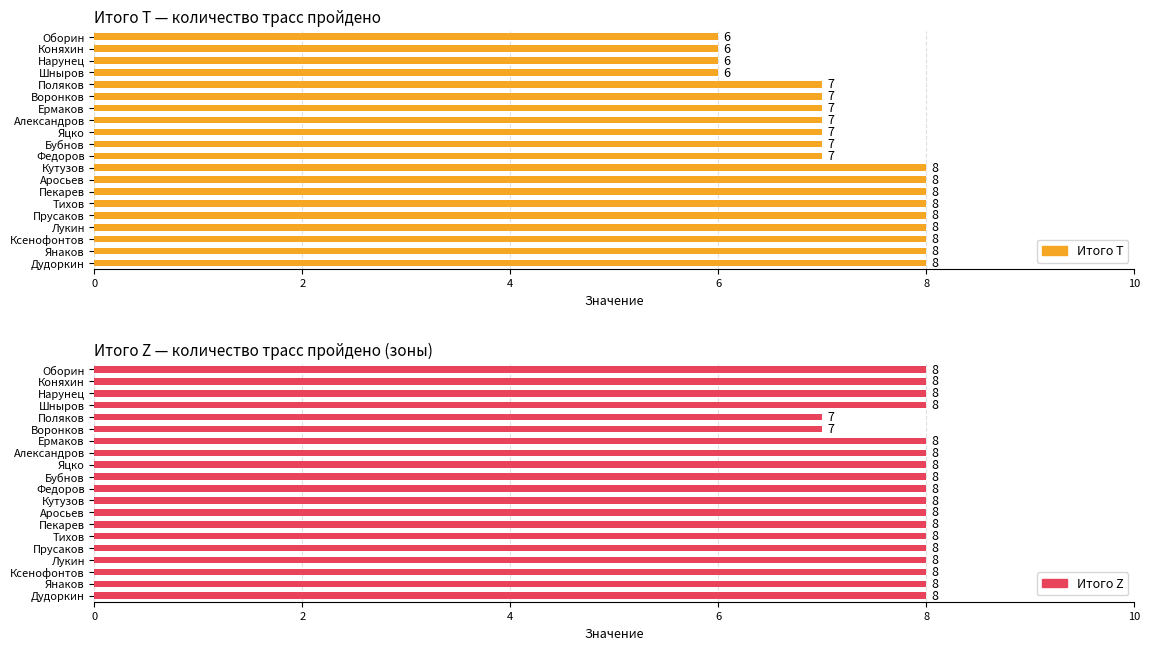

How many bars are there in each group?

2